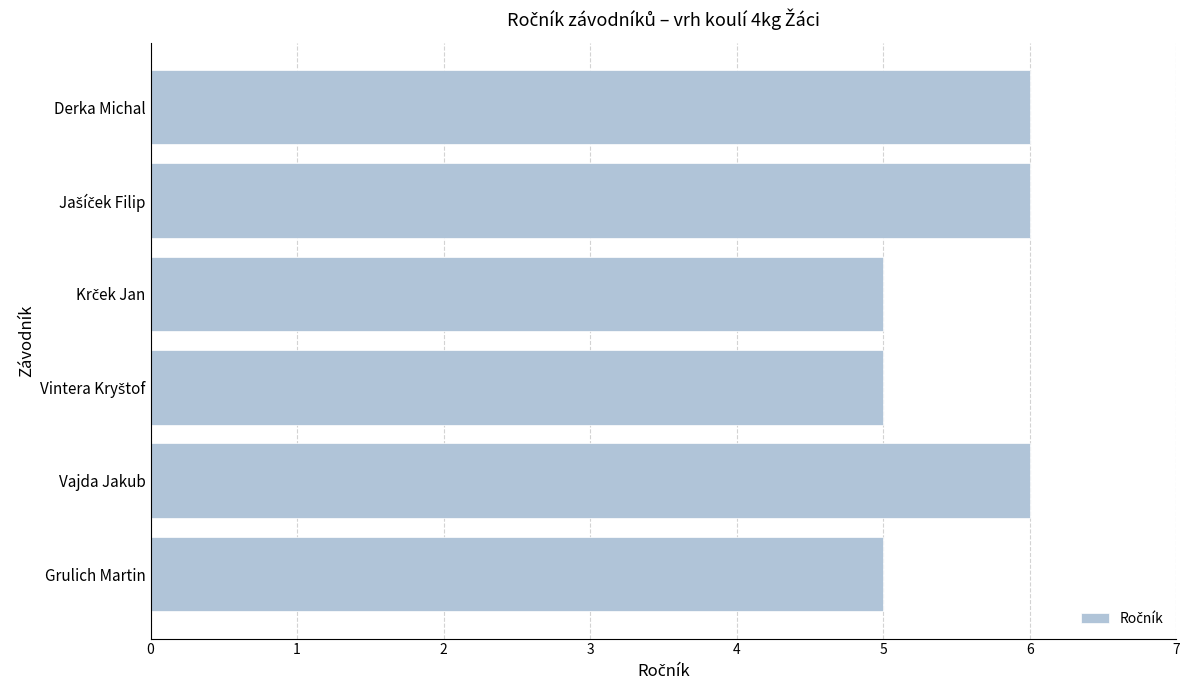

What is the difference between the second highest and minimum values?

1